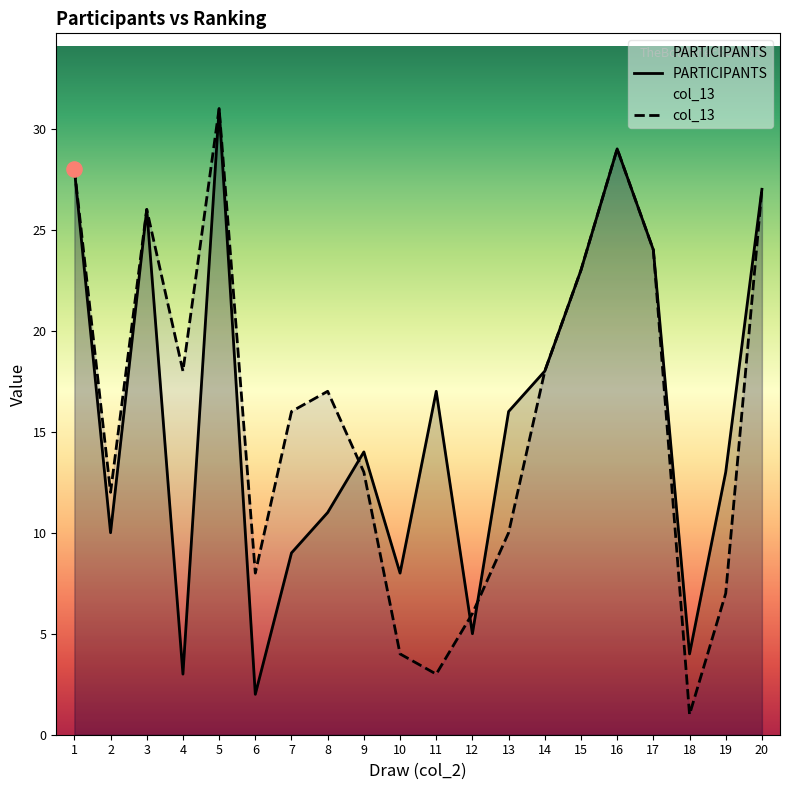

What are all the series names shown in the legend?

PARTICIPANTS, col_13